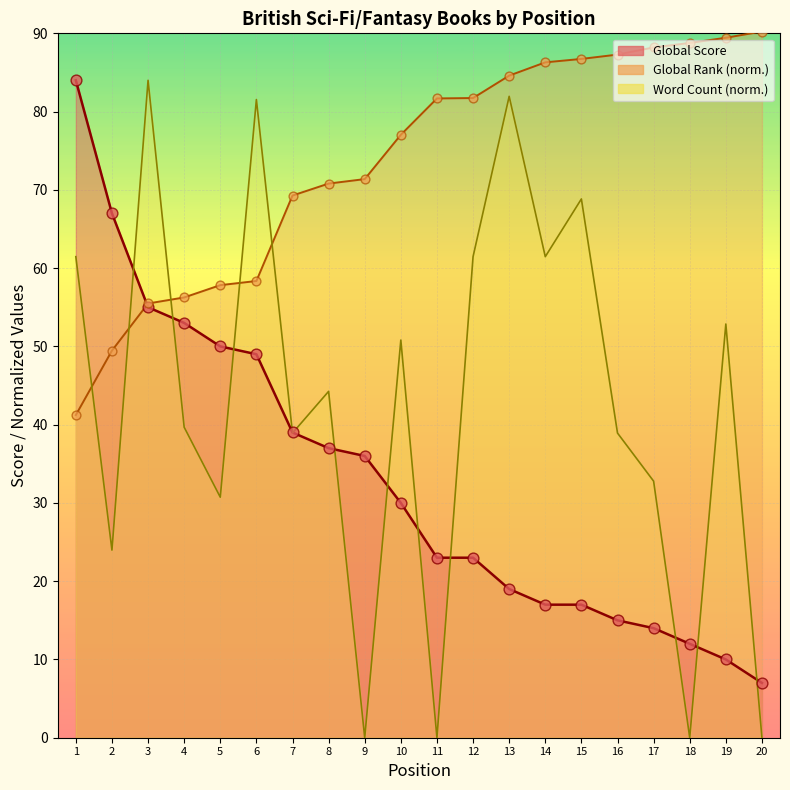

Which series has the largest Y range (max minus min)?

Word Count (scaled)